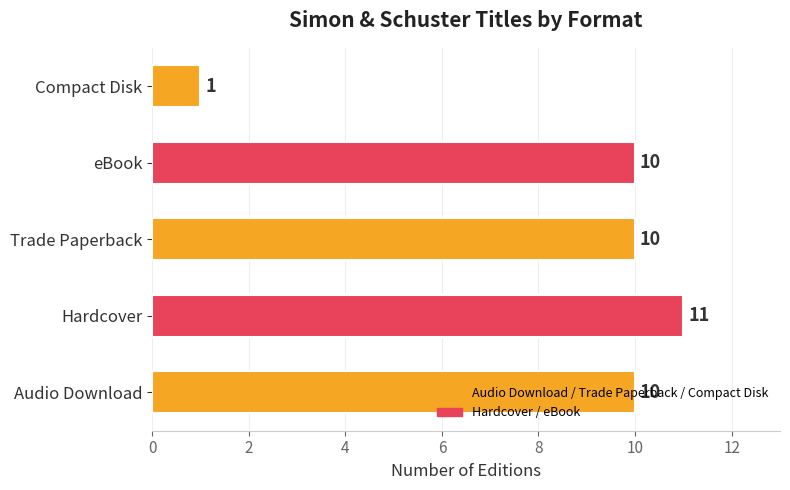

Which has a higher value, Audio Download or Hardcover?

Hardcover